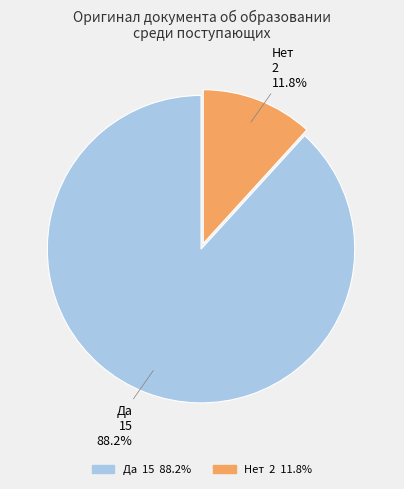

What is the ratio of the value at Нет to the value at Да?

0.1